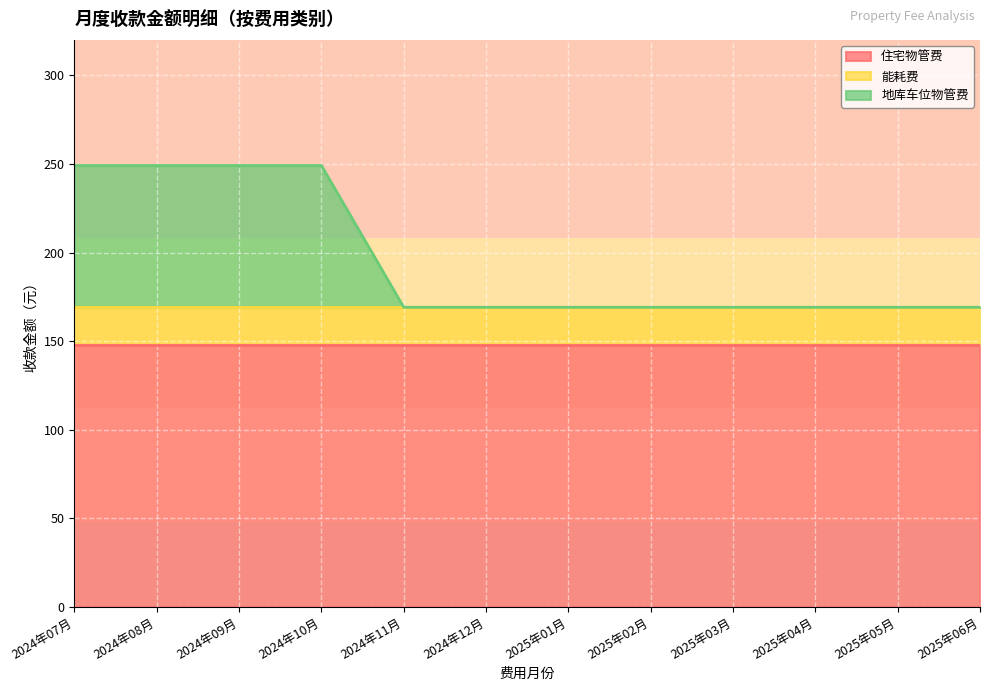

What are all the series names shown in the legend?

住宅物管费, 能耗费, 地库车位物管费